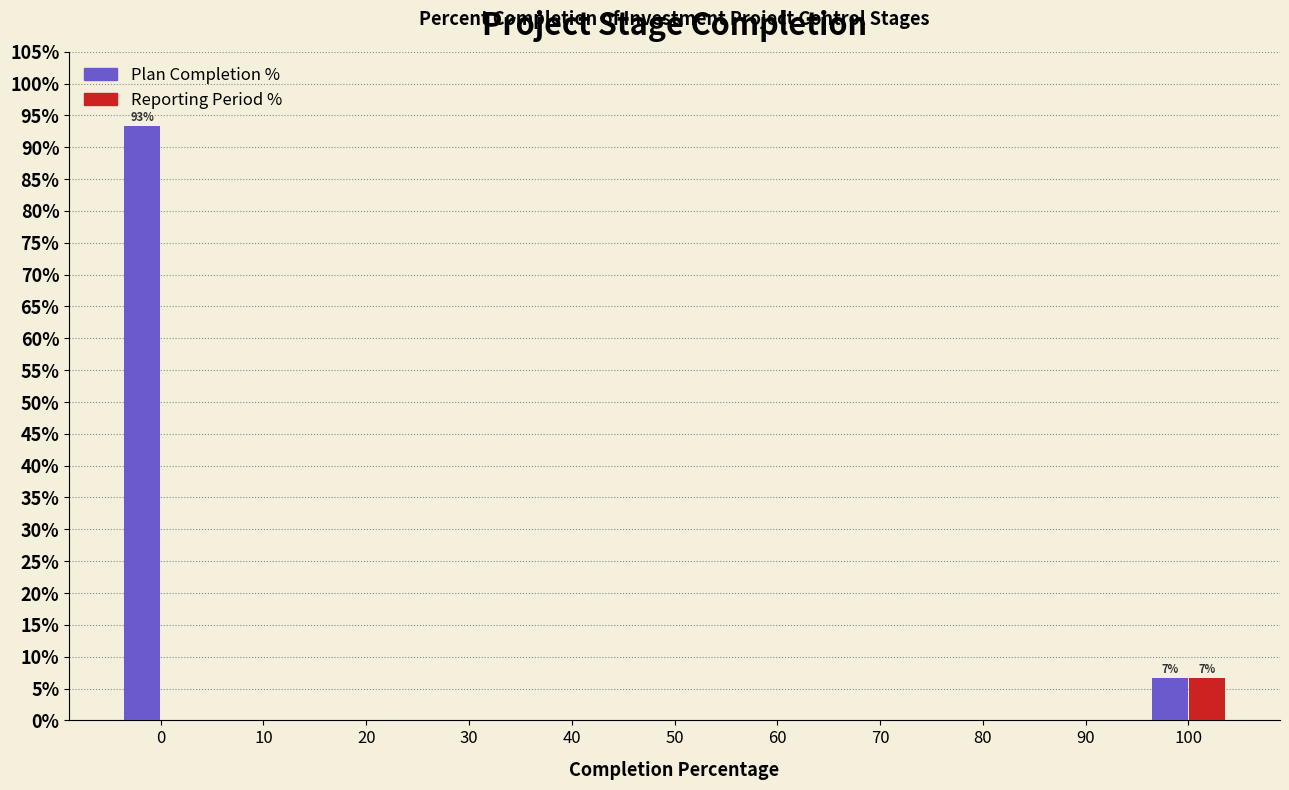

Reading left to right, extract all data points from this chart.

Plan Completion %: 0=93.3	10=0.0	20=0.0	30=0.0	40=0.0	50=0.0	60=0.0	70=0.0	80=0.0	90=0.0	100=6.7
Reporting Period %: 0=0.0	10=0.0	20=0.0	30=0.0	40=0.0	50=0.0	60=0.0	70=0.0	80=0.0	90=0.0	100=6.7